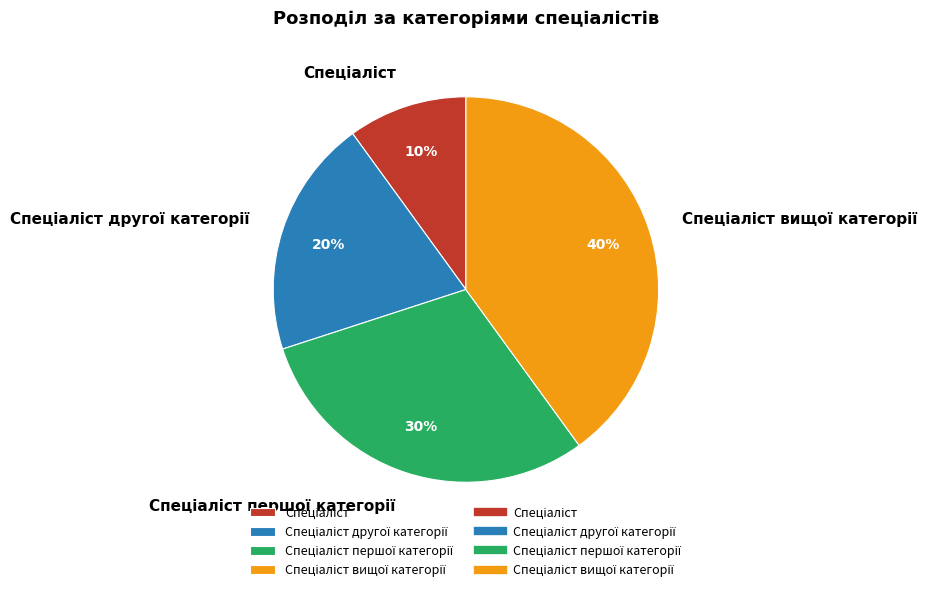

Is there a majority slice in this chart?

No